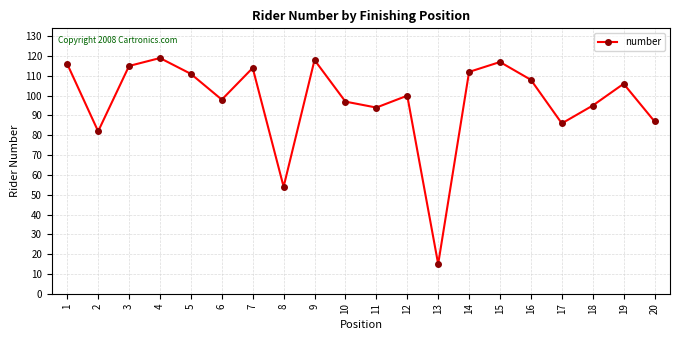

The value at 18 is 161. True or false?

False